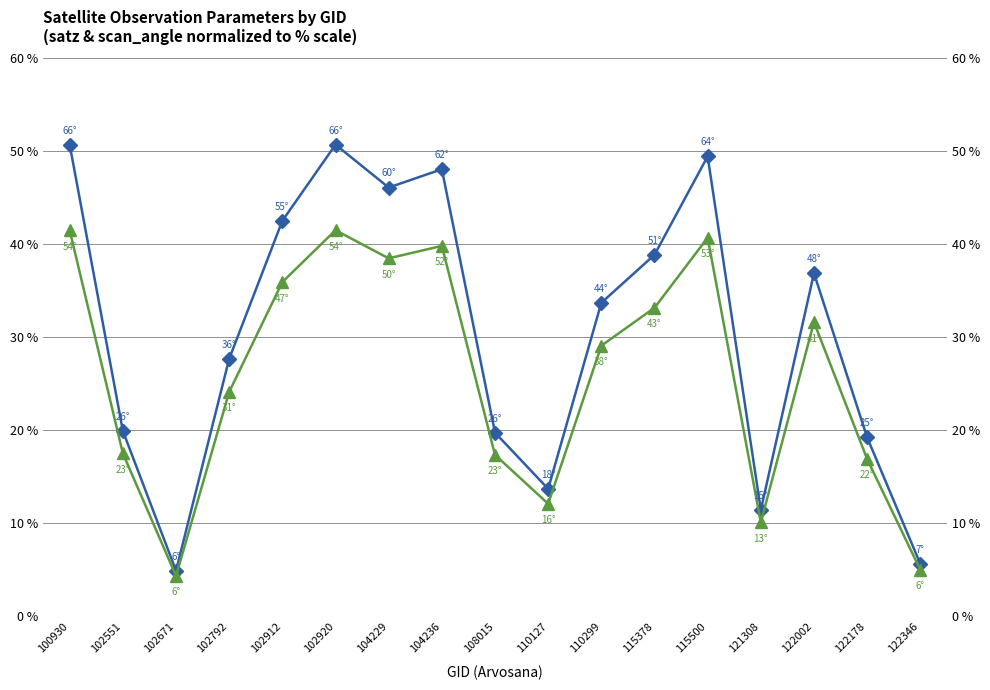

List the series in order of their overall mean, highest first.

satz, scan_angle